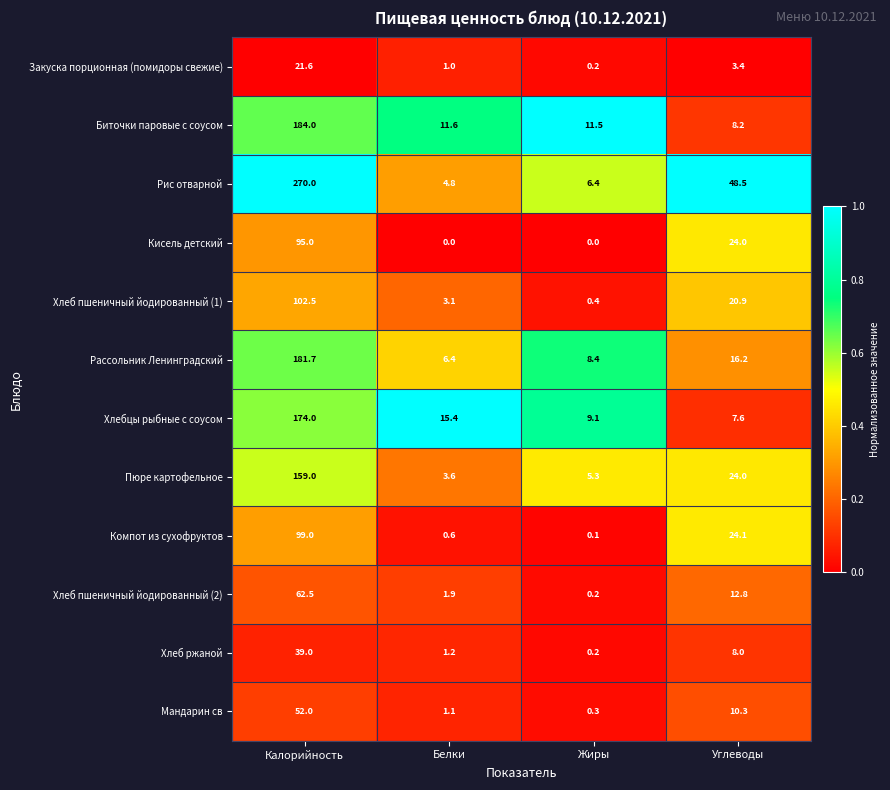

What is the approximate value of Рис отварной at Калорийность?

270.0